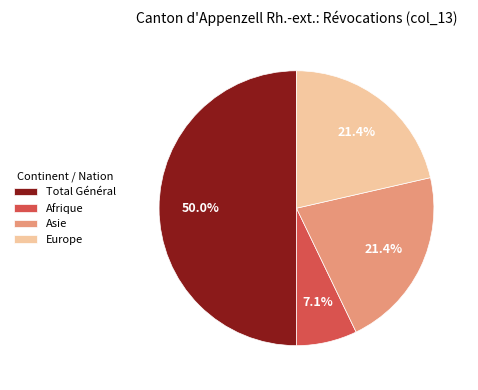

What is the largest slice in the pie chart?

Total Général